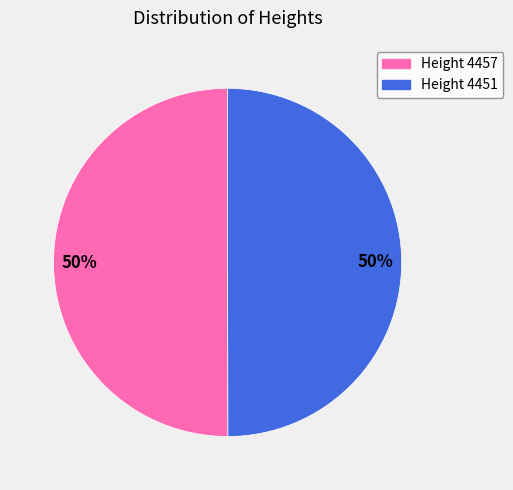

To the nearest percent, what is the average slice percentage?

50%